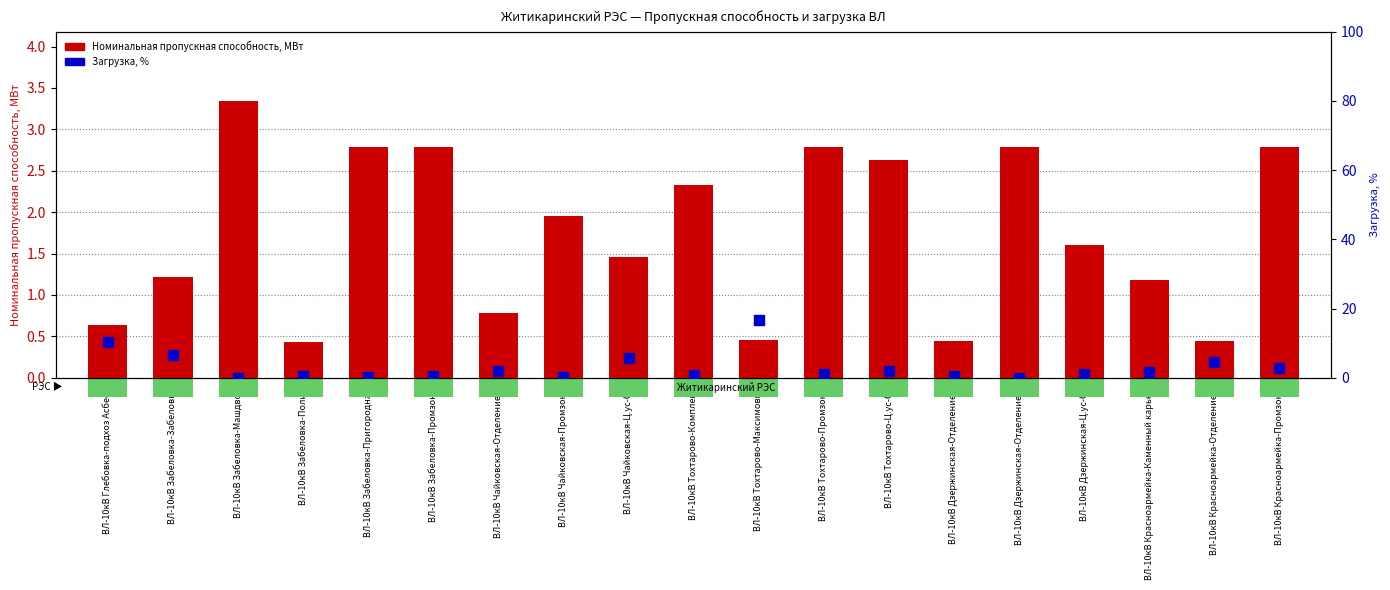

Which series has the widest spread of Y values?

Загрузка, %